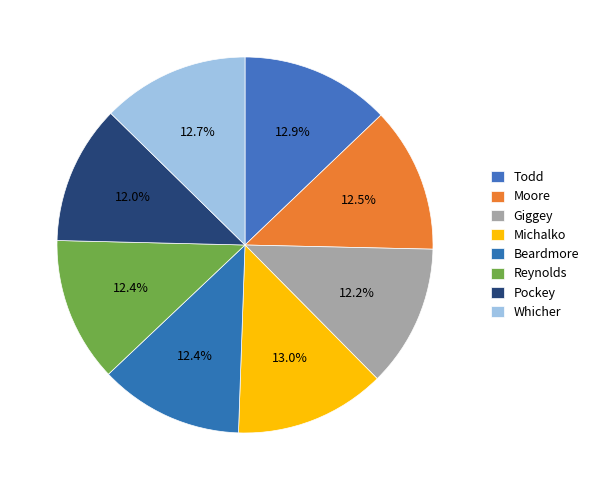

To the nearest percent, what percentage of the pie is Whicher?

13%